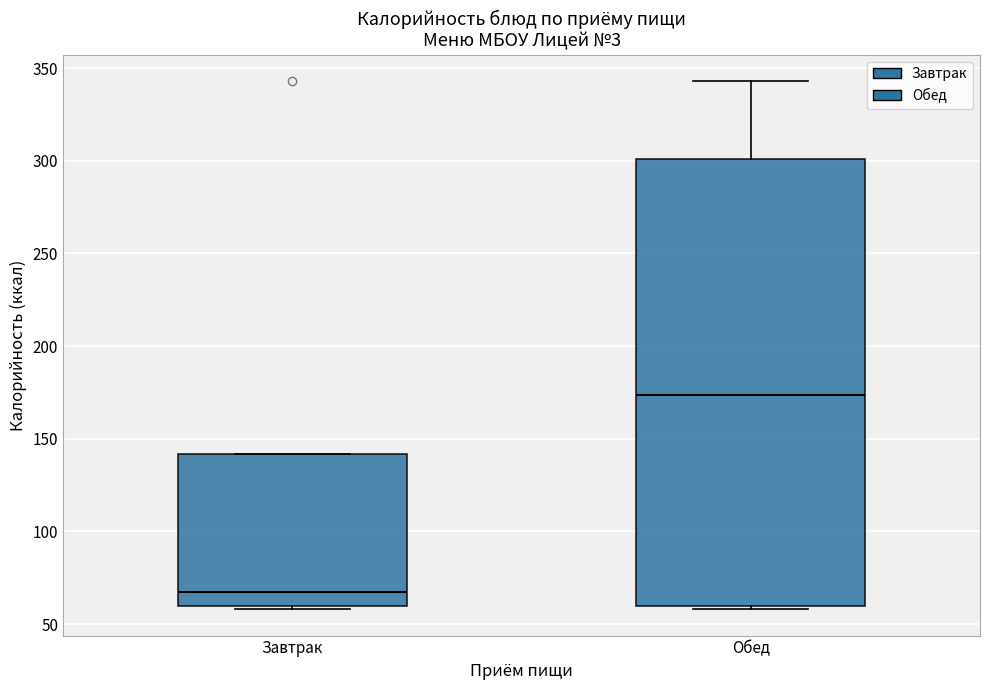

Where is the upper edge of the box for Обед on the y-axis? The values are not printed on the chart, so give them approximately, as read against the axis.

300